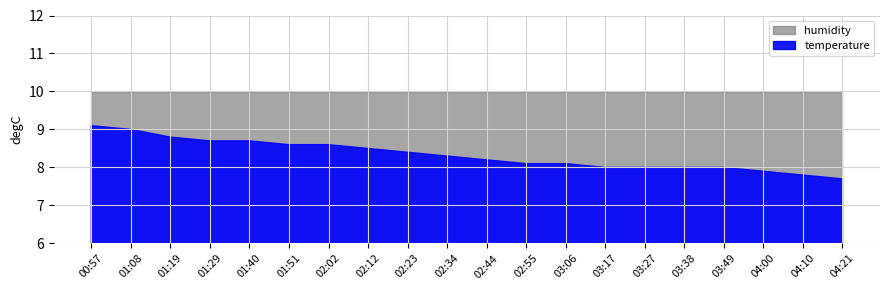

Rank the series by their average value, from highest to lowest.

humidity, temperature